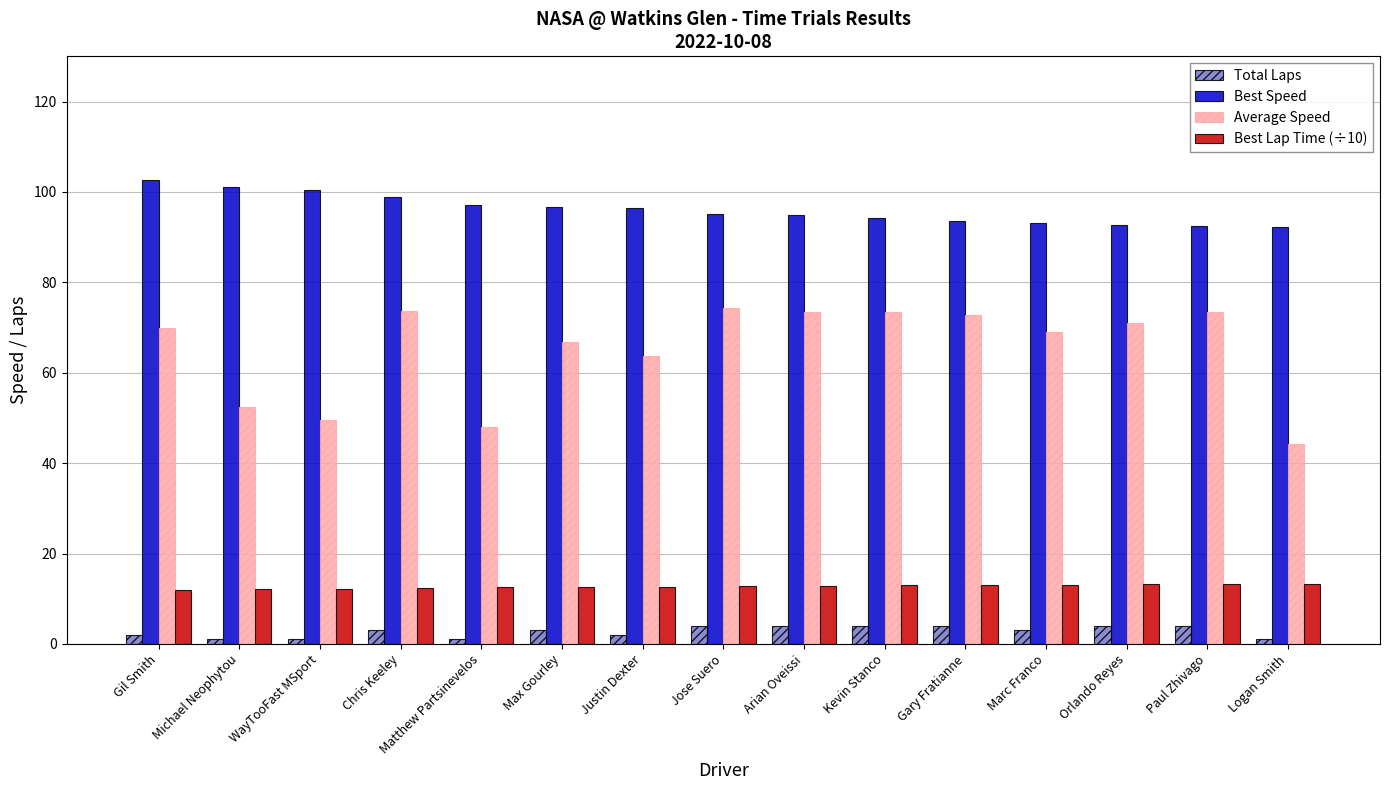

List the series in order of their peak value, lowest first.

Total Laps, Best Lap Time (÷10), Average Speed, Best Speed